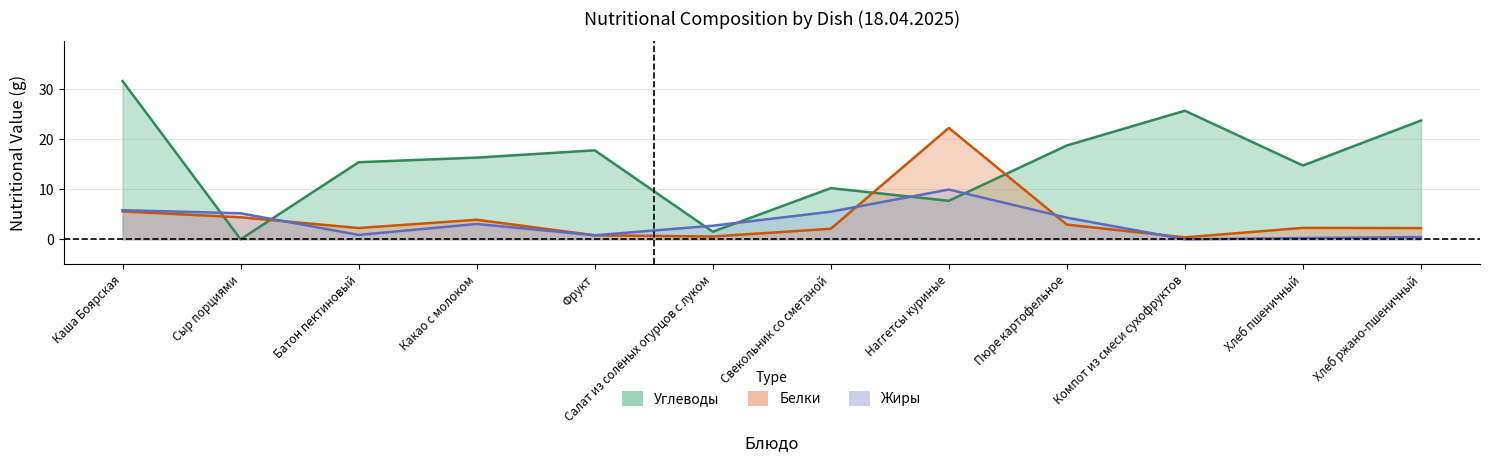

Where does the Жиры series first go above 3?

Каша Боярская